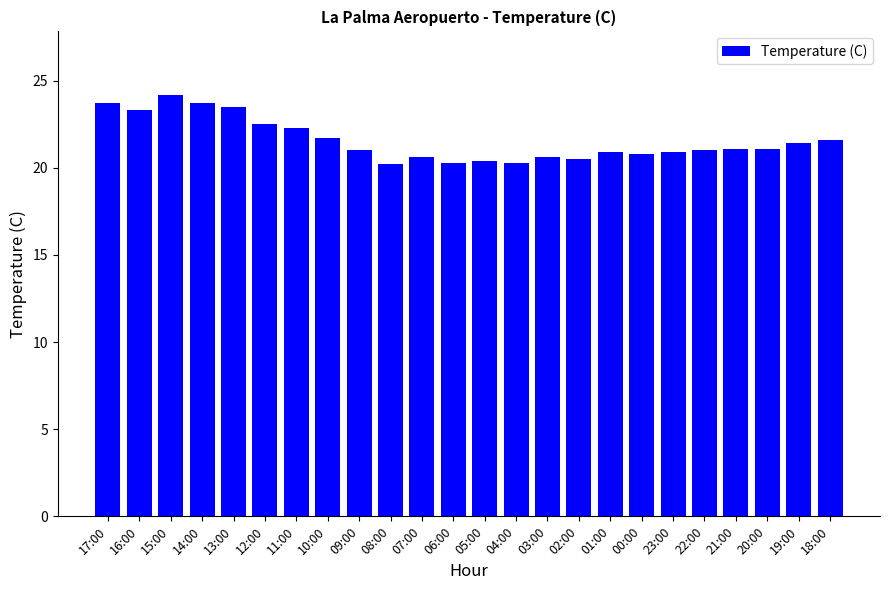

What is the label of the 12th bar from the left?

06:00